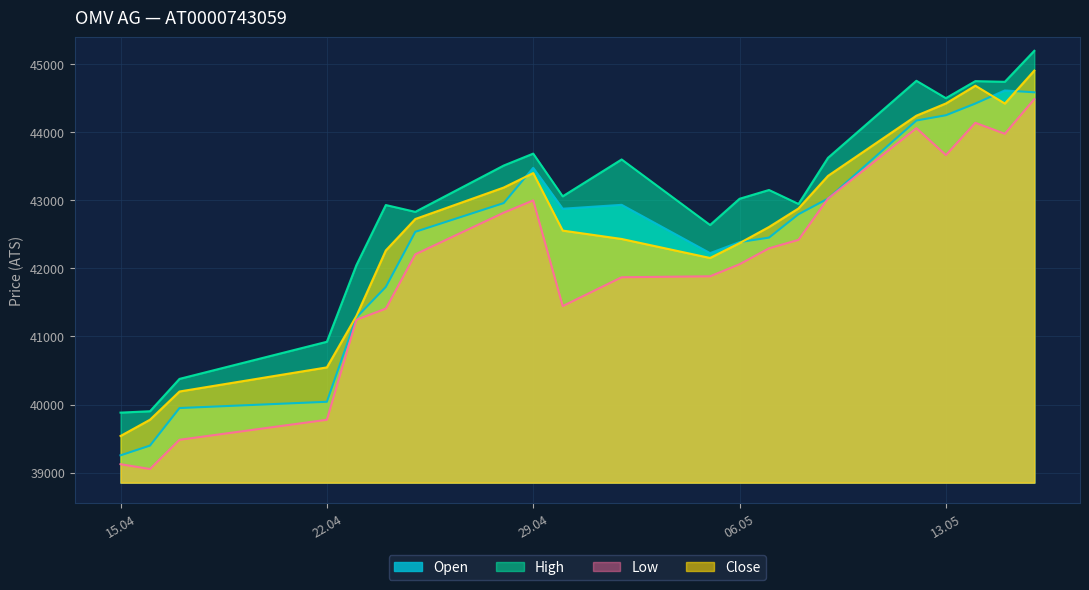

How many intersections are there between Open and Close?

4